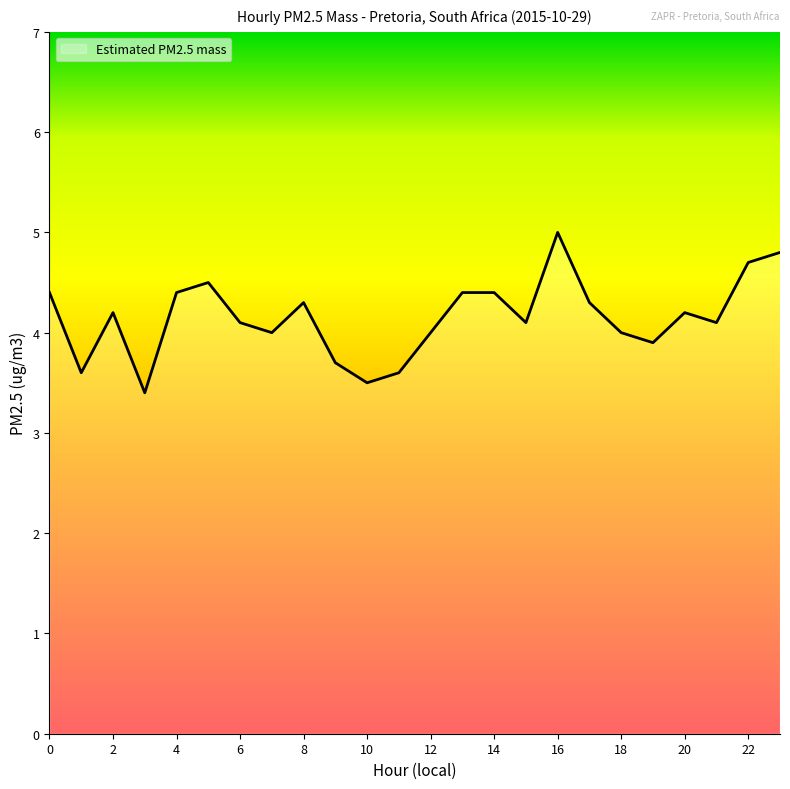

What is the greatest value displayed?

5.0